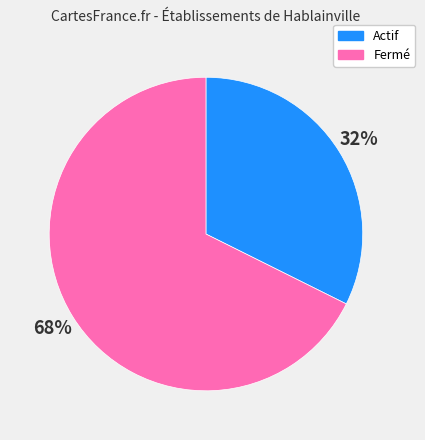

Is it true that Fermé is 68% of the pie?

True